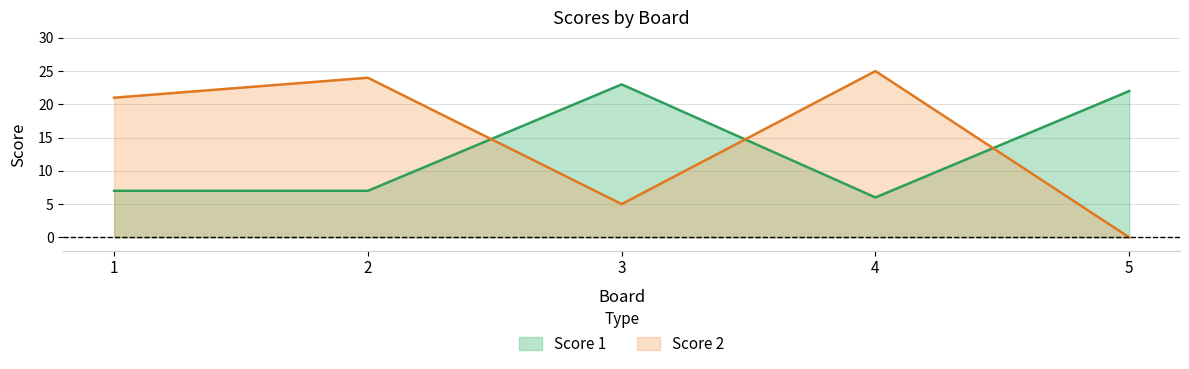

What is the spread (max minus min) of values at 1?

14